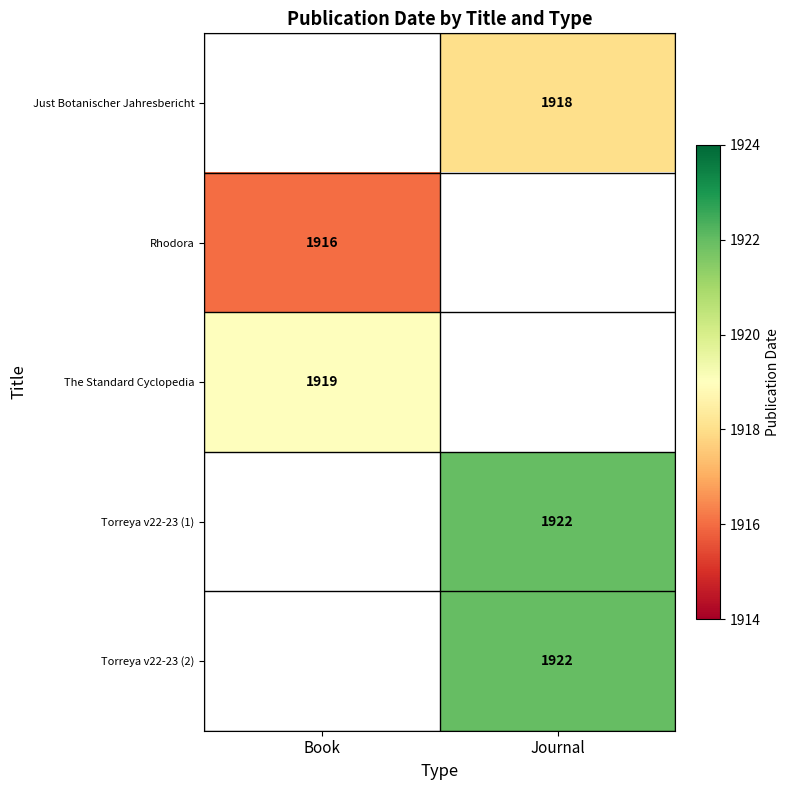

How many series are shown in this chart?

5